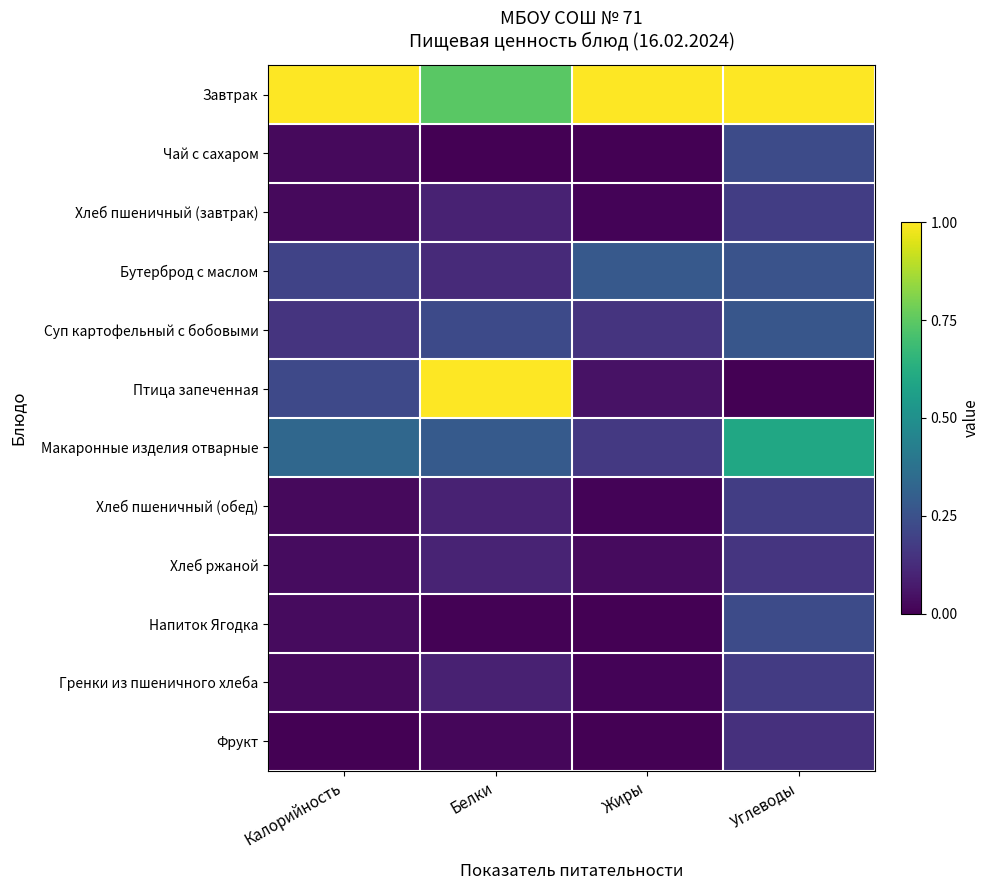

Rank the series by their maximum value, from lowest to highest.

Фрукт, Хлеб ржаной, Гренки из пшеничного хлеба, Хлеб пшеничный (завтрак), Хлеб пшеничный (обед), Напиток Ягодка, Чай с сахаром, Суп картофельный с бобовыми, Бутерброд с маслом, Макаронные изделия отварные, Завтрак, Птица запеченная